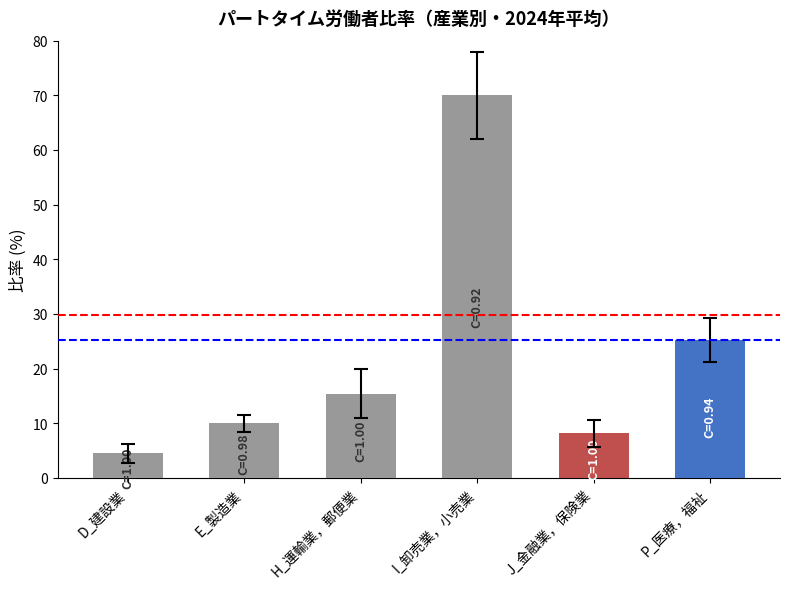

Read the value at H_運輸業，郵便業.

15.4